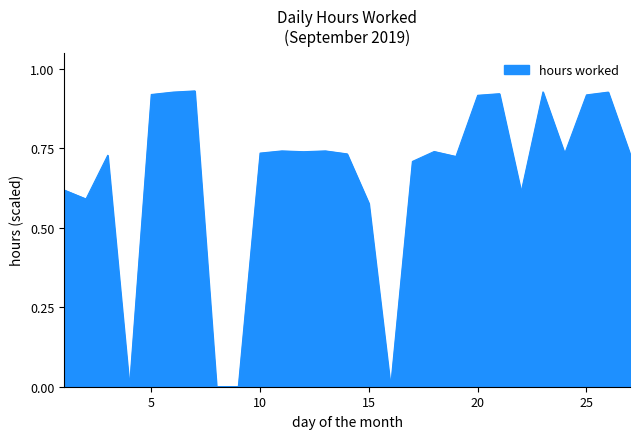

Reading left to right, transcribe all the data shown in this chart.

1=0.6	2=0.6	3=0.7	4=0.0	5=0.9	6=0.9	7=0.9	8=0.0	9=0.0	10=0.7	11=0.7	12=0.7	13=0.7	14=0.7	15=0.6	16=0.0	17=0.7	18=0.7	19=0.7	20=0.9	21=0.9	22=0.6	23=0.9	24=0.7	25=0.9	26=0.9	27=0.7